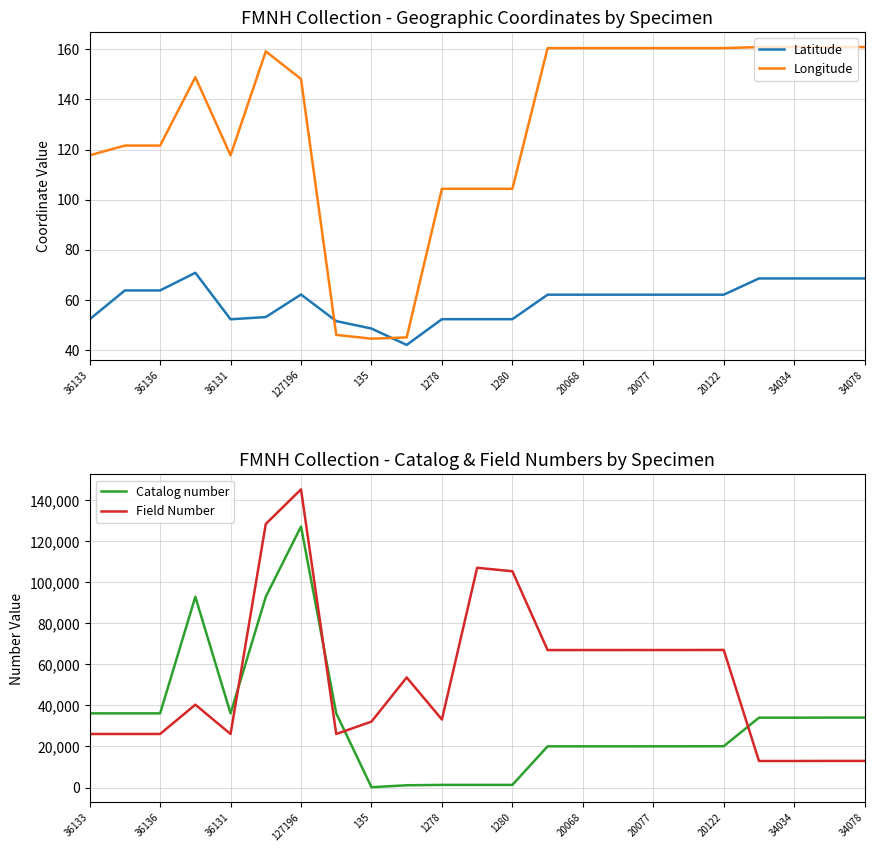

How many times do Longitude and Latitude cross each other?

2